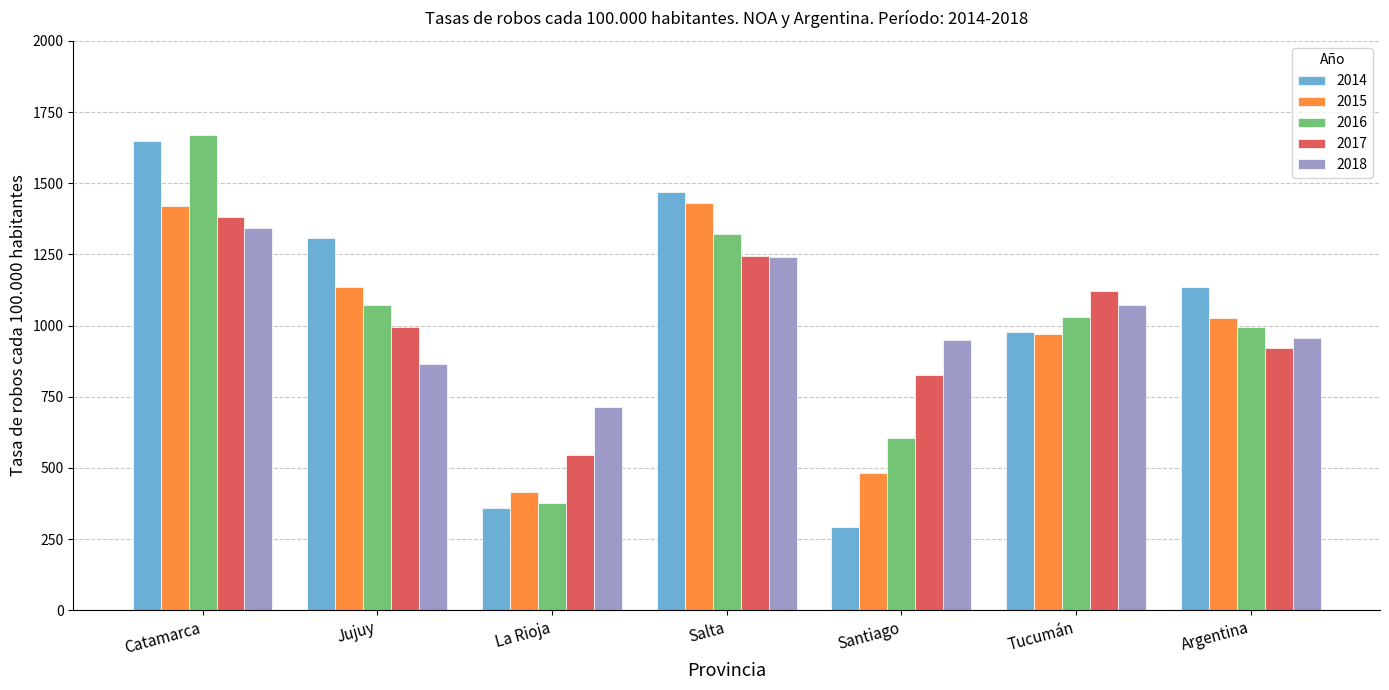

How many data points in 2016 are less than 1031?

3